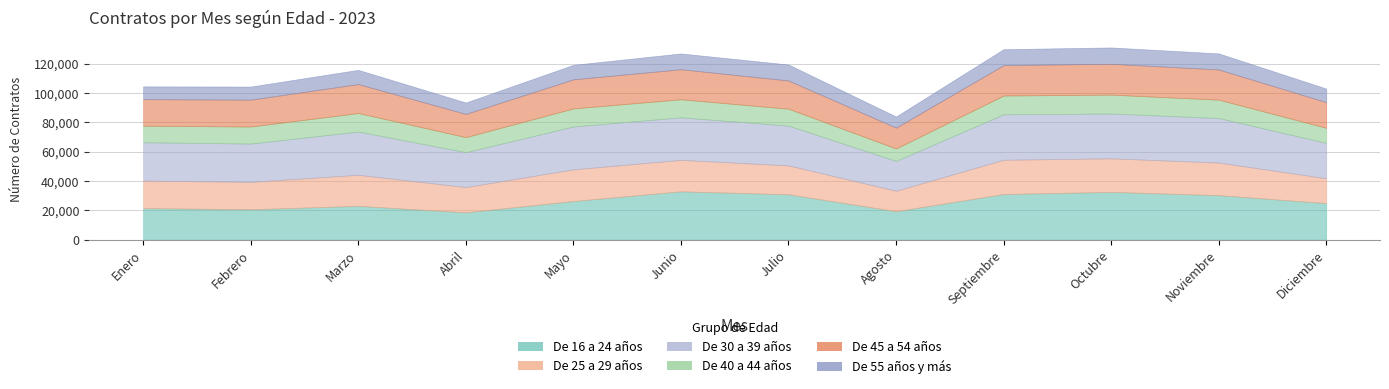

What is the value of the De 25 a 29 años point at the 11th from the left?

22161